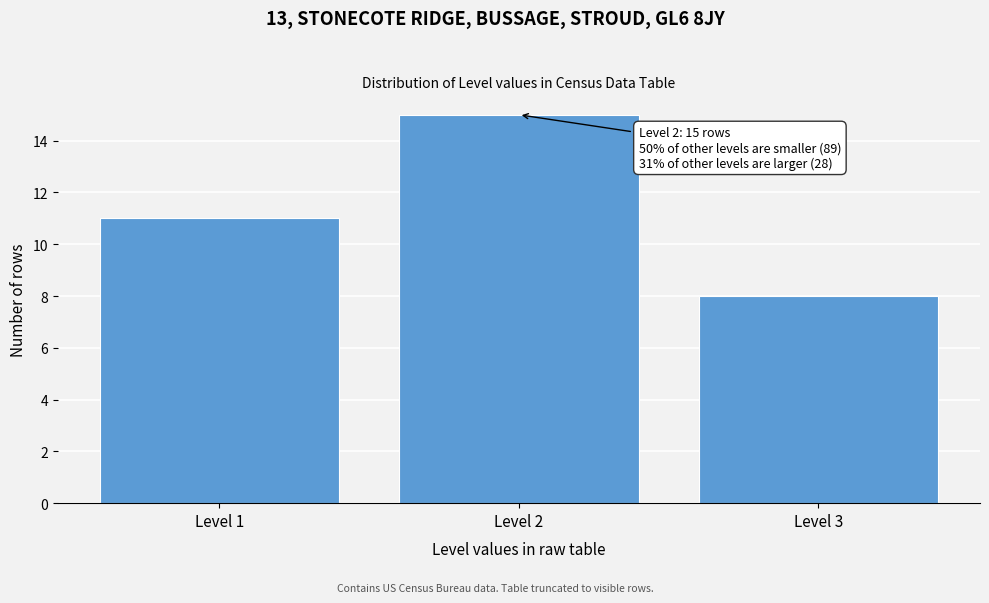

Reading left to right, extract all data points from this chart.

11	15	8